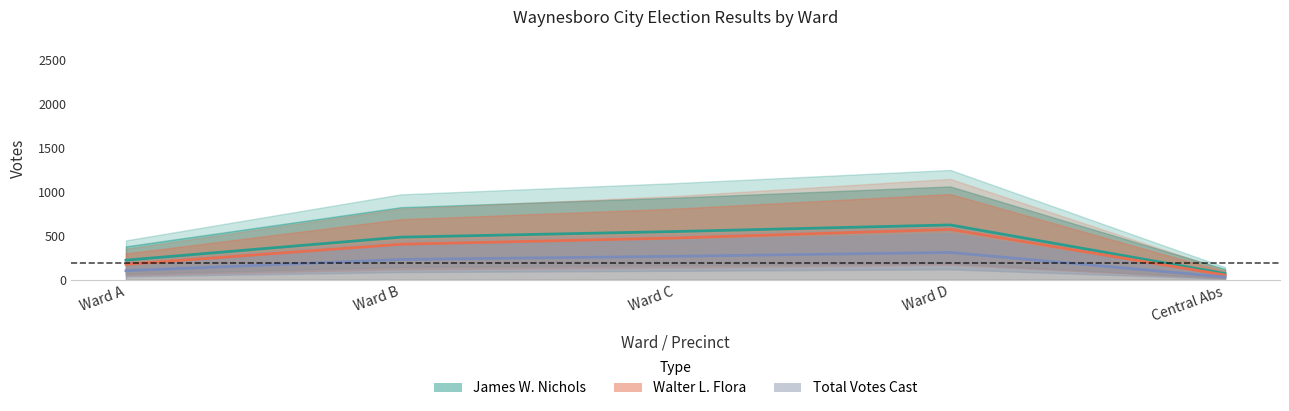

What is the difference between the maximum and second lowest values in the Total Votes Cast series?

207.9